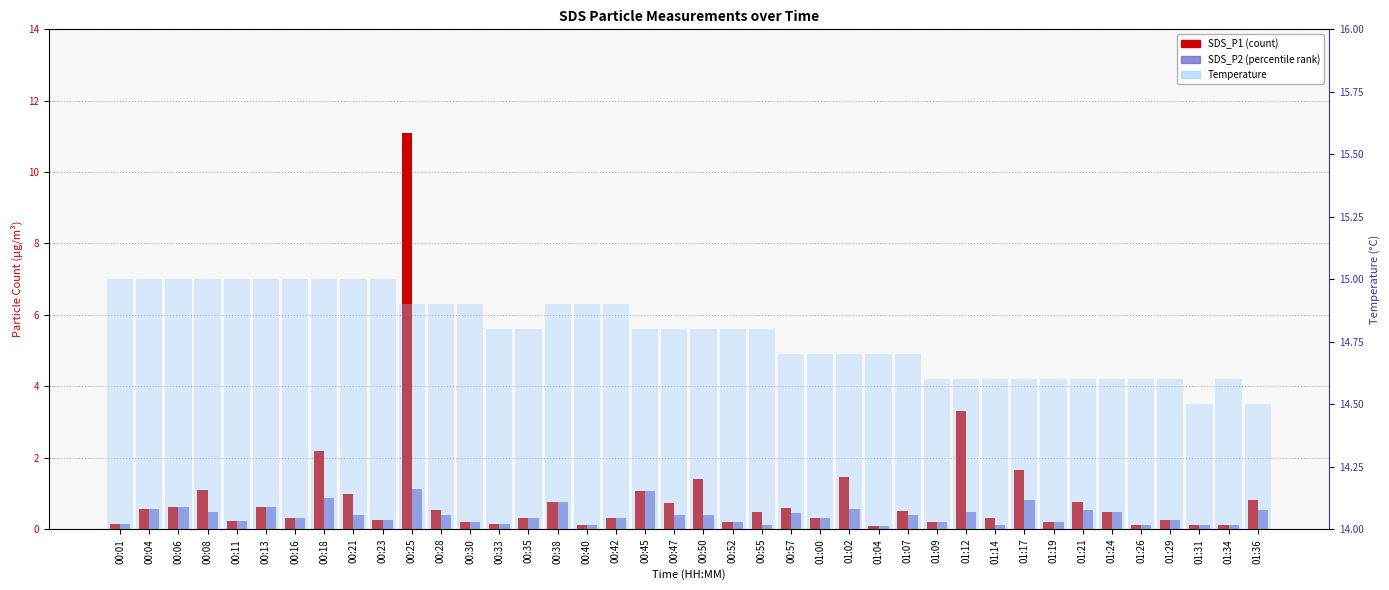

The value of SDS_P2 at 00:28 is 0.4. True or false?

True